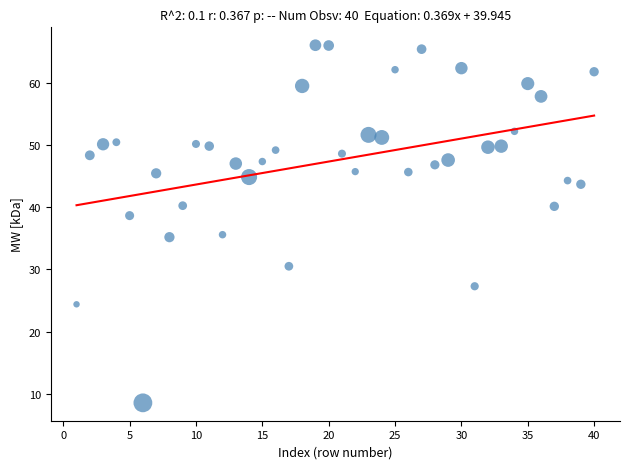

What is the range of X values (max minus min)?

39.0